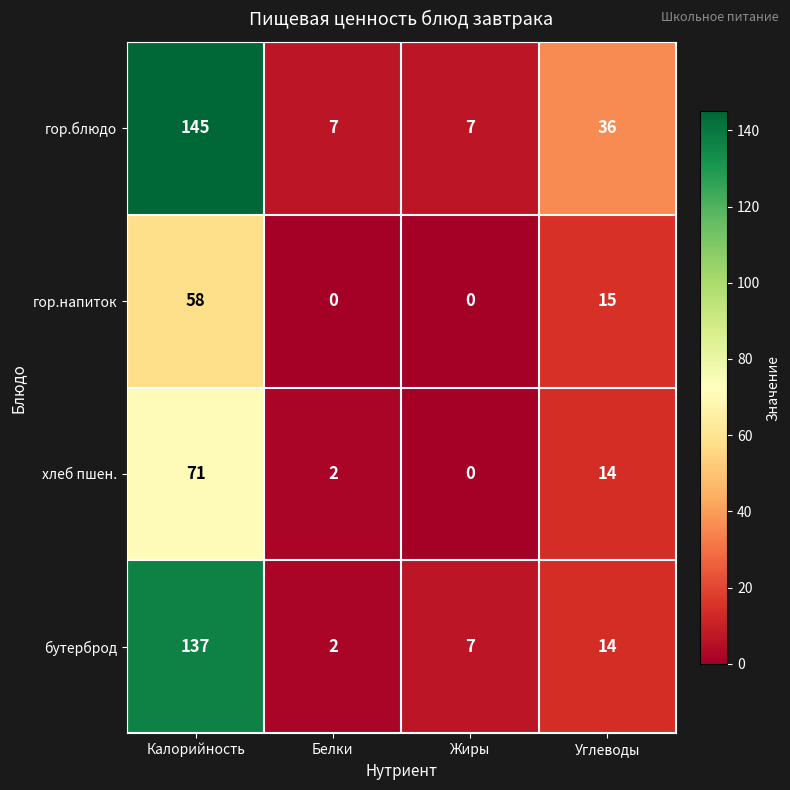

What is the difference between the maximum and minimum values in the бутерброд series?

135